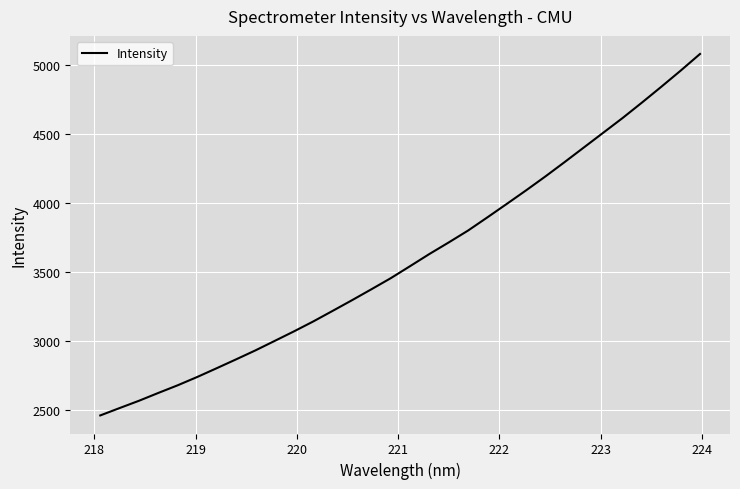

What is the maximum value shown in the chart?

5081.1